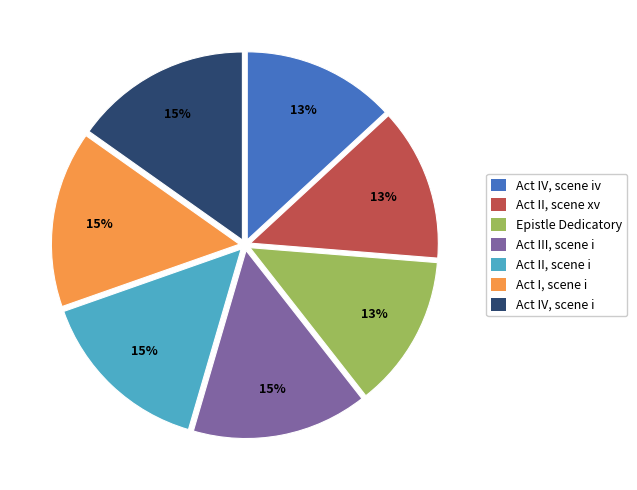

Does any single category account for the majority?

No